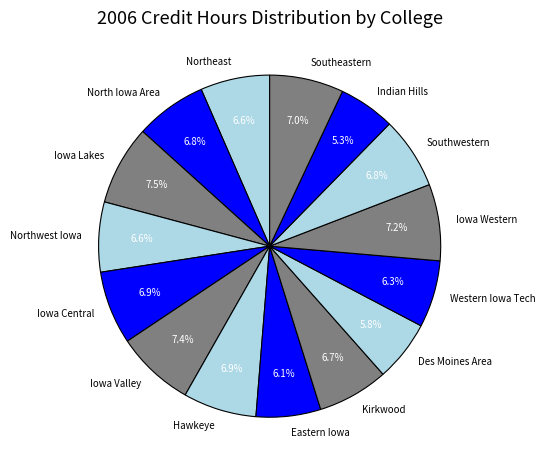

What percentage is the Southeastern slice, to the nearest percent?

7%